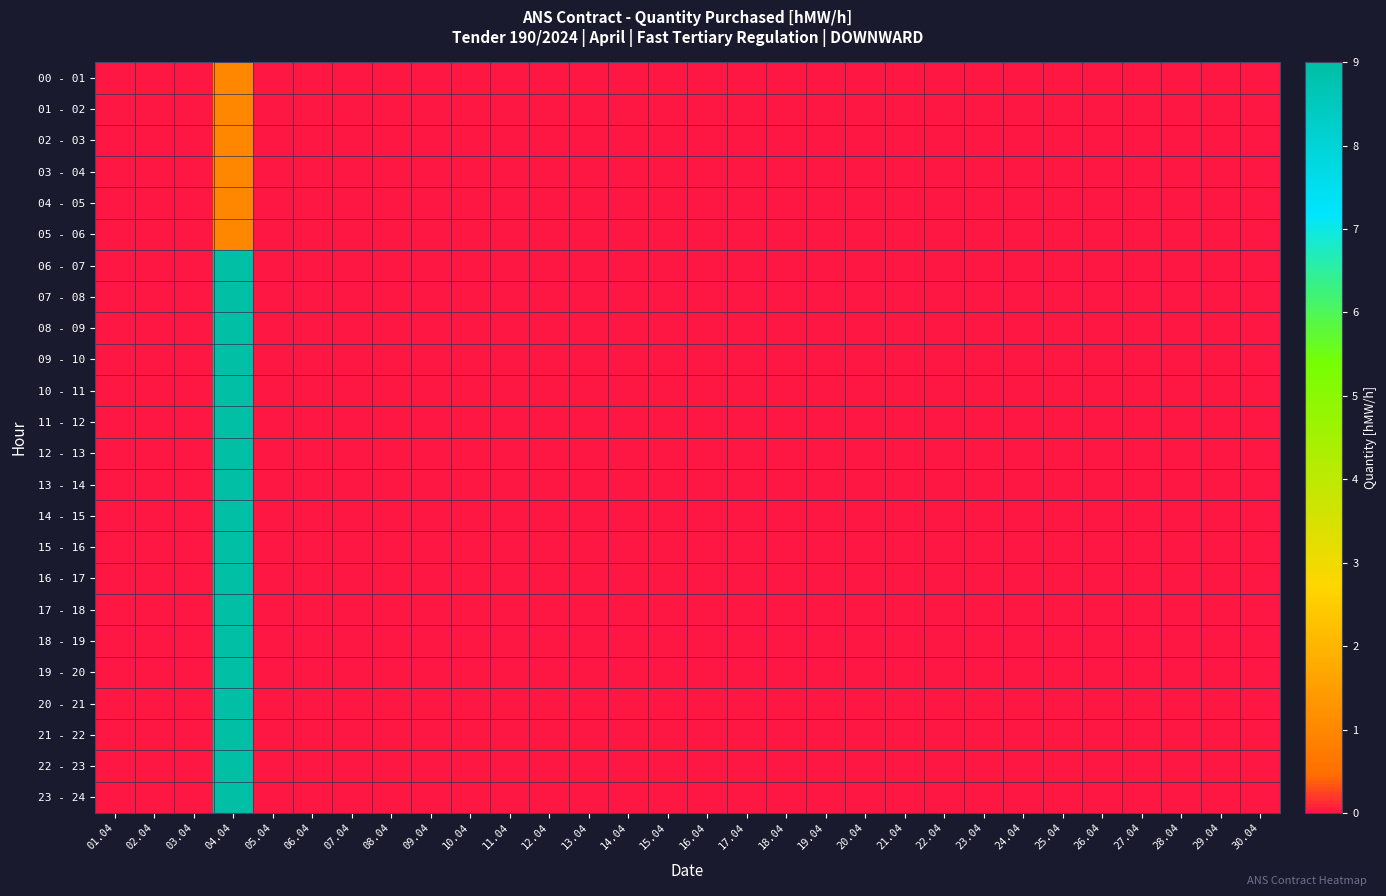

Reading left to right, what are all the values shown in this chart?

00 - 01: 01.04=0	02.04=0	03.04=0	04.04=1	05.04=0	06.04=0	07.04=0	08.04=0	09.04=0	10.04=0	11.04=0	12.04=0	13.04=0	14.04=0	15.04=0	16.04=0	17.04=0	18.04=0	19.04=0	20.04=0	21.04=0	22.04=0	23.04=0	24.04=0	25.04=0	26.04=0	27.04=0	28.04=0	29.04=0	30.04=0
01 - 02: 01.04=0	02.04=0	03.04=0	04.04=1	05.04=0	06.04=0	07.04=0	08.04=0	09.04=0	10.04=0	11.04=0	12.04=0	13.04=0	14.04=0	15.04=0	16.04=0	17.04=0	18.04=0	19.04=0	20.04=0	21.04=0	22.04=0	23.04=0	24.04=0	25.04=0	26.04=0	27.04=0	28.04=0	29.04=0	30.04=0
02 - 03: 01.04=0	02.04=0	03.04=0	04.04=1	05.04=0	06.04=0	07.04=0	08.04=0	09.04=0	10.04=0	11.04=0	12.04=0	13.04=0	14.04=0	15.04=0	16.04=0	17.04=0	18.04=0	19.04=0	20.04=0	21.04=0	22.04=0	23.04=0	24.04=0	25.04=0	26.04=0	27.04=0	28.04=0	29.04=0	30.04=0
03 - 04: 01.04=0	02.04=0	03.04=0	04.04=1	05.04=0	06.04=0	07.04=0	08.04=0	09.04=0	10.04=0	11.04=0	12.04=0	13.04=0	14.04=0	15.04=0	16.04=0	17.04=0	18.04=0	19.04=0	20.04=0	21.04=0	22.04=0	23.04=0	24.04=0	25.04=0	26.04=0	27.04=0	28.04=0	29.04=0	30.04=0
04 - 05: 01.04=0	02.04=0	03.04=0	04.04=1	05.04=0	06.04=0	07.04=0	08.04=0	09.04=0	10.04=0	11.04=0	12.04=0	13.04=0	14.04=0	15.04=0	16.04=0	17.04=0	18.04=0	19.04=0	20.04=0	21.04=0	22.04=0	23.04=0	24.04=0	25.04=0	26.04=0	27.04=0	28.04=0	29.04=0	30.04=0
05 - 06: 01.04=0	02.04=0	03.04=0	04.04=1	05.04=0	06.04=0	07.04=0	08.04=0	09.04=0	10.04=0	11.04=0	12.04=0	13.04=0	14.04=0	15.04=0	16.04=0	17.04=0	18.04=0	19.04=0	20.04=0	21.04=0	22.04=0	23.04=0	24.04=0	25.04=0	26.04=0	27.04=0	28.04=0	29.04=0	30.04=0
06 - 07: 01.04=0	02.04=0	03.04=0	04.04=9	05.04=0	06.04=0	07.04=0	08.04=0	09.04=0	10.04=0	11.04=0	12.04=0	13.04=0	14.04=0	15.04=0	16.04=0	17.04=0	18.04=0	19.04=0	20.04=0	21.04=0	22.04=0	23.04=0	24.04=0	25.04=0	26.04=0	27.04=0	28.04=0	29.04=0	30.04=0
07 - 08: 01.04=0	02.04=0	03.04=0	04.04=9	05.04=0	06.04=0	07.04=0	08.04=0	09.04=0	10.04=0	11.04=0	12.04=0	13.04=0	14.04=0	15.04=0	16.04=0	17.04=0	18.04=0	19.04=0	20.04=0	21.04=0	22.04=0	23.04=0	24.04=0	25.04=0	26.04=0	27.04=0	28.04=0	29.04=0	30.04=0
08 - 09: 01.04=0	02.04=0	03.04=0	04.04=9	05.04=0	06.04=0	07.04=0	08.04=0	09.04=0	10.04=0	11.04=0	12.04=0	13.04=0	14.04=0	15.04=0	16.04=0	17.04=0	18.04=0	19.04=0	20.04=0	21.04=0	22.04=0	23.04=0	24.04=0	25.04=0	26.04=0	27.04=0	28.04=0	29.04=0	30.04=0
09 - 10: 01.04=0	02.04=0	03.04=0	04.04=9	05.04=0	06.04=0	07.04=0	08.04=0	09.04=0	10.04=0	11.04=0	12.04=0	13.04=0	14.04=0	15.04=0	16.04=0	17.04=0	18.04=0	19.04=0	20.04=0	21.04=0	22.04=0	23.04=0	24.04=0	25.04=0	26.04=0	27.04=0	28.04=0	29.04=0	30.04=0
10 - 11: 01.04=0	02.04=0	03.04=0	04.04=9	05.04=0	06.04=0	07.04=0	08.04=0	09.04=0	10.04=0	11.04=0	12.04=0	13.04=0	14.04=0	15.04=0	16.04=0	17.04=0	18.04=0	19.04=0	20.04=0	21.04=0	22.04=0	23.04=0	24.04=0	25.04=0	26.04=0	27.04=0	28.04=0	29.04=0	30.04=0
11 - 12: 01.04=0	02.04=0	03.04=0	04.04=9	05.04=0	06.04=0	07.04=0	08.04=0	09.04=0	10.04=0	11.04=0	12.04=0	13.04=0	14.04=0	15.04=0	16.04=0	17.04=0	18.04=0	19.04=0	20.04=0	21.04=0	22.04=0	23.04=0	24.04=0	25.04=0	26.04=0	27.04=0	28.04=0	29.04=0	30.04=0
12 - 13: 01.04=0	02.04=0	03.04=0	04.04=9	05.04=0	06.04=0	07.04=0	08.04=0	09.04=0	10.04=0	11.04=0	12.04=0	13.04=0	14.04=0	15.04=0	16.04=0	17.04=0	18.04=0	19.04=0	20.04=0	21.04=0	22.04=0	23.04=0	24.04=0	25.04=0	26.04=0	27.04=0	28.04=0	29.04=0	30.04=0
13 - 14: 01.04=0	02.04=0	03.04=0	04.04=9	05.04=0	06.04=0	07.04=0	08.04=0	09.04=0	10.04=0	11.04=0	12.04=0	13.04=0	14.04=0	15.04=0	16.04=0	17.04=0	18.04=0	19.04=0	20.04=0	21.04=0	22.04=0	23.04=0	24.04=0	25.04=0	26.04=0	27.04=0	28.04=0	29.04=0	30.04=0
14 - 15: 01.04=0	02.04=0	03.04=0	04.04=9	05.04=0	06.04=0	07.04=0	08.04=0	09.04=0	10.04=0	11.04=0	12.04=0	13.04=0	14.04=0	15.04=0	16.04=0	17.04=0	18.04=0	19.04=0	20.04=0	21.04=0	22.04=0	23.04=0	24.04=0	25.04=0	26.04=0	27.04=0	28.04=0	29.04=0	30.04=0
15 - 16: 01.04=0	02.04=0	03.04=0	04.04=9	05.04=0	06.04=0	07.04=0	08.04=0	09.04=0	10.04=0	11.04=0	12.04=0	13.04=0	14.04=0	15.04=0	16.04=0	17.04=0	18.04=0	19.04=0	20.04=0	21.04=0	22.04=0	23.04=0	24.04=0	25.04=0	26.04=0	27.04=0	28.04=0	29.04=0	30.04=0
16 - 17: 01.04=0	02.04=0	03.04=0	04.04=9	05.04=0	06.04=0	07.04=0	08.04=0	09.04=0	10.04=0	11.04=0	12.04=0	13.04=0	14.04=0	15.04=0	16.04=0	17.04=0	18.04=0	19.04=0	20.04=0	21.04=0	22.04=0	23.04=0	24.04=0	25.04=0	26.04=0	27.04=0	28.04=0	29.04=0	30.04=0
17 - 18: 01.04=0	02.04=0	03.04=0	04.04=9	05.04=0	06.04=0	07.04=0	08.04=0	09.04=0	10.04=0	11.04=0	12.04=0	13.04=0	14.04=0	15.04=0	16.04=0	17.04=0	18.04=0	19.04=0	20.04=0	21.04=0	22.04=0	23.04=0	24.04=0	25.04=0	26.04=0	27.04=0	28.04=0	29.04=0	30.04=0
18 - 19: 01.04=0	02.04=0	03.04=0	04.04=9	05.04=0	06.04=0	07.04=0	08.04=0	09.04=0	10.04=0	11.04=0	12.04=0	13.04=0	14.04=0	15.04=0	16.04=0	17.04=0	18.04=0	19.04=0	20.04=0	21.04=0	22.04=0	23.04=0	24.04=0	25.04=0	26.04=0	27.04=0	28.04=0	29.04=0	30.04=0
19 - 20: 01.04=0	02.04=0	03.04=0	04.04=9	05.04=0	06.04=0	07.04=0	08.04=0	09.04=0	10.04=0	11.04=0	12.04=0	13.04=0	14.04=0	15.04=0	16.04=0	17.04=0	18.04=0	19.04=0	20.04=0	21.04=0	22.04=0	23.04=0	24.04=0	25.04=0	26.04=0	27.04=0	28.04=0	29.04=0	30.04=0
20 - 21: 01.04=0	02.04=0	03.04=0	04.04=9	05.04=0	06.04=0	07.04=0	08.04=0	09.04=0	10.04=0	11.04=0	12.04=0	13.04=0	14.04=0	15.04=0	16.04=0	17.04=0	18.04=0	19.04=0	20.04=0	21.04=0	22.04=0	23.04=0	24.04=0	25.04=0	26.04=0	27.04=0	28.04=0	29.04=0	30.04=0
21 - 22: 01.04=0	02.04=0	03.04=0	04.04=9	05.04=0	06.04=0	07.04=0	08.04=0	09.04=0	10.04=0	11.04=0	12.04=0	13.04=0	14.04=0	15.04=0	16.04=0	17.04=0	18.04=0	19.04=0	20.04=0	21.04=0	22.04=0	23.04=0	24.04=0	25.04=0	26.04=0	27.04=0	28.04=0	29.04=0	30.04=0
22 - 23: 01.04=0	02.04=0	03.04=0	04.04=9	05.04=0	06.04=0	07.04=0	08.04=0	09.04=0	10.04=0	11.04=0	12.04=0	13.04=0	14.04=0	15.04=0	16.04=0	17.04=0	18.04=0	19.04=0	20.04=0	21.04=0	22.04=0	23.04=0	24.04=0	25.04=0	26.04=0	27.04=0	28.04=0	29.04=0	30.04=0
23 - 24: 01.04=0	02.04=0	03.04=0	04.04=9	05.04=0	06.04=0	07.04=0	08.04=0	09.04=0	10.04=0	11.04=0	12.04=0	13.04=0	14.04=0	15.04=0	16.04=0	17.04=0	18.04=0	19.04=0	20.04=0	21.04=0	22.04=0	23.04=0	24.04=0	25.04=0	26.04=0	27.04=0	28.04=0	29.04=0	30.04=0